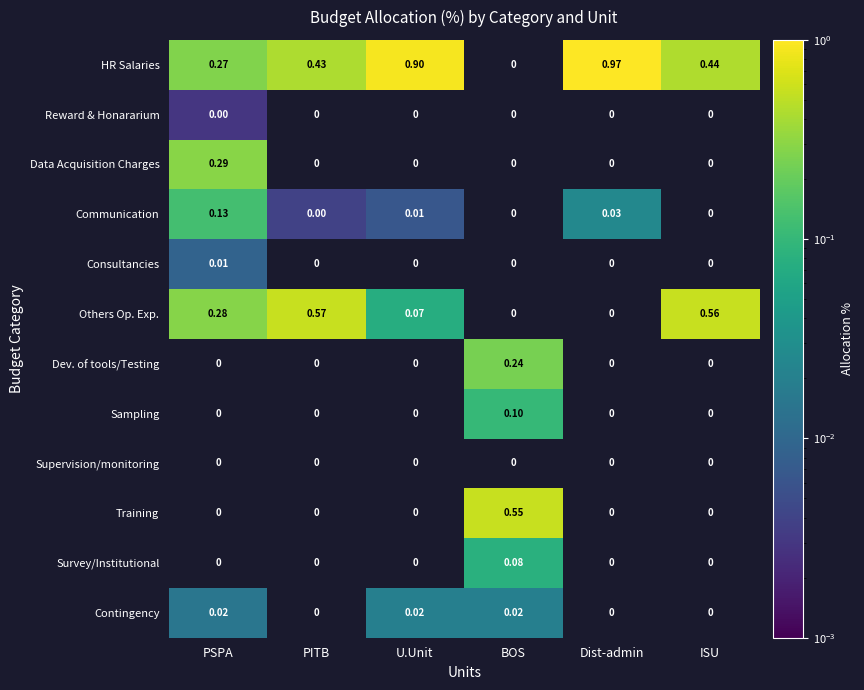

Is the value of Others Op. Exp. at PSPA greater than the value of Dev. of tools/Testing at BOS?

Yes